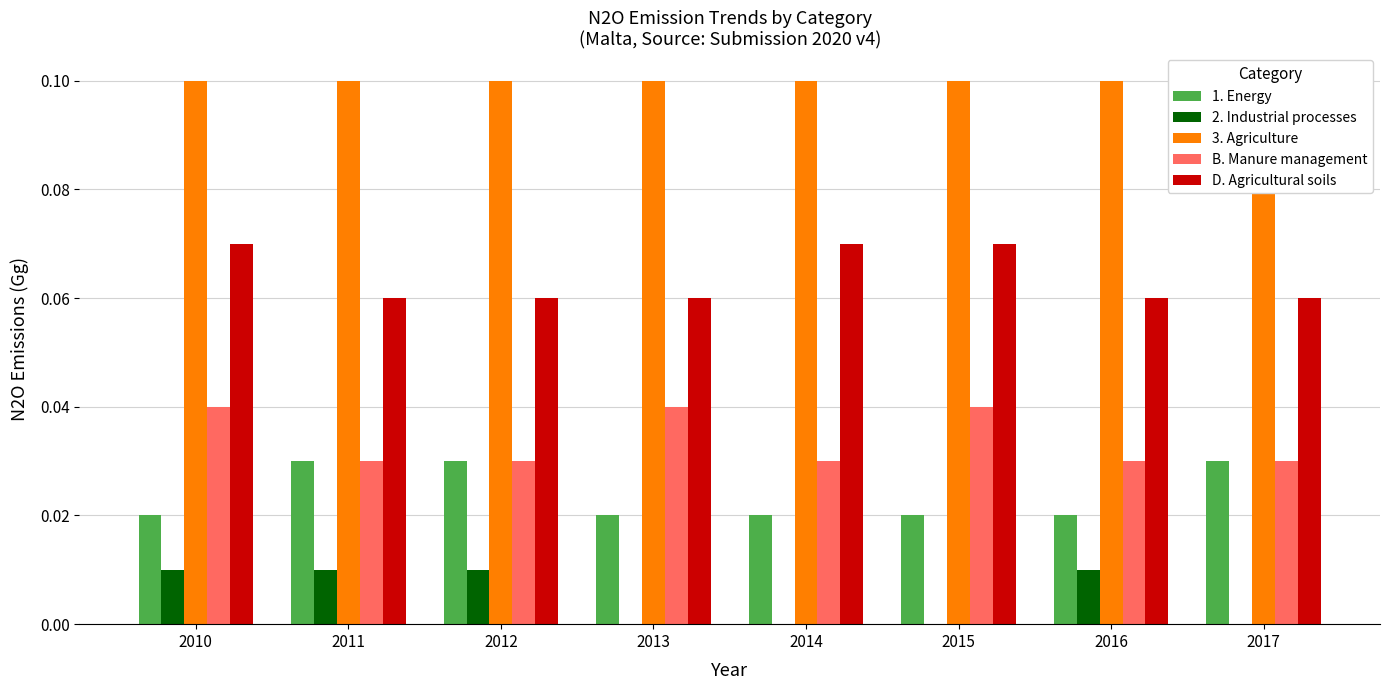

Where is 1. Energy nearest to the value 0?

2010